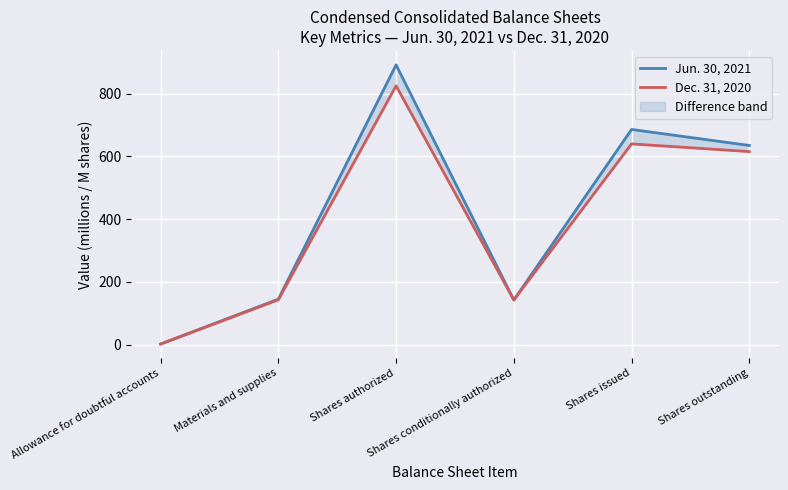

What is the label of the 6th point from the left?

Shares outstanding